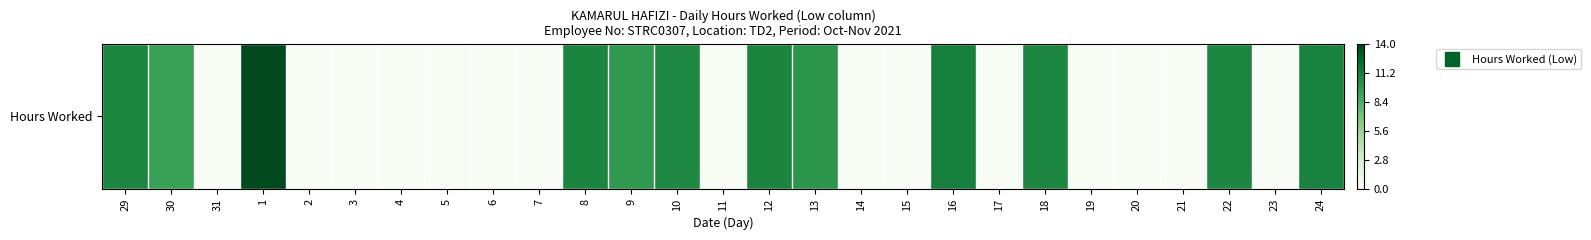

Is it true that the value at 1 is 1.7?

False